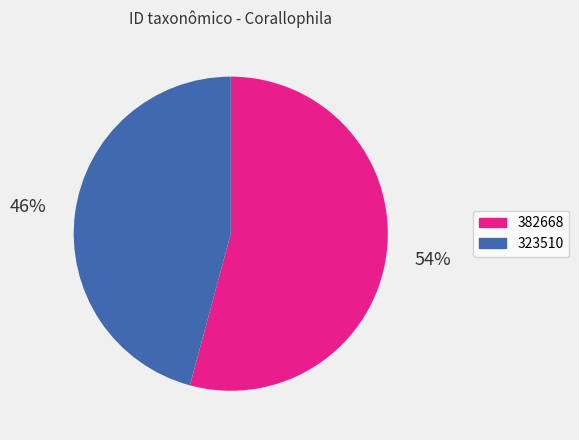

To the nearest percent, what percentage of the pie is 382668?

54%